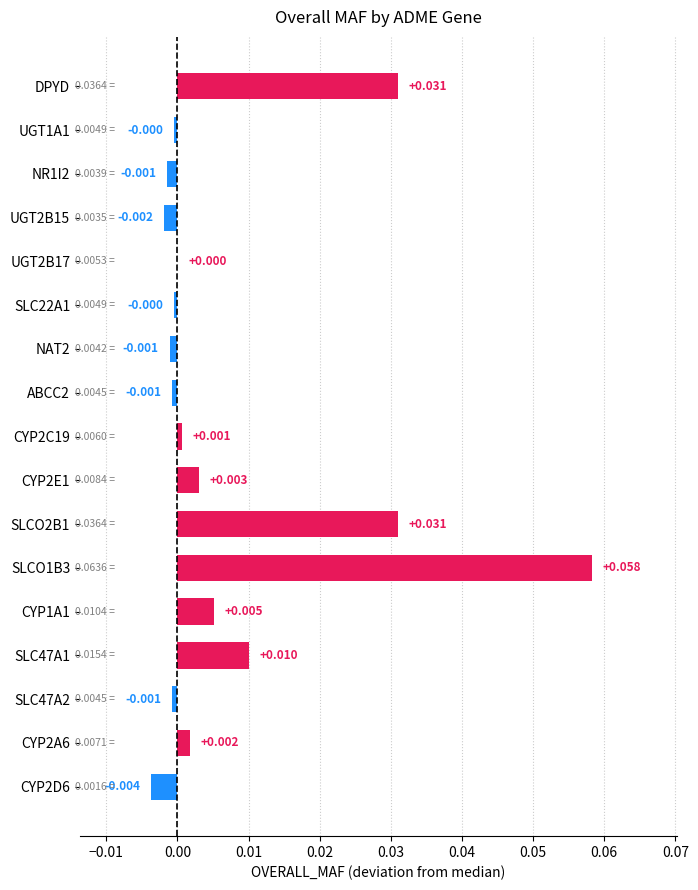

List the labels in order of value, largest first.

SLCO1B3, DPYD, SLCO2B1, SLC47A1, CYP1A1, CYP2E1, CYP2A6, CYP2C19, UGT2B17, UGT1A1, SLC22A1, ABCC2, SLC47A2, NAT2, NR1I2, UGT2B15, CYP2D6